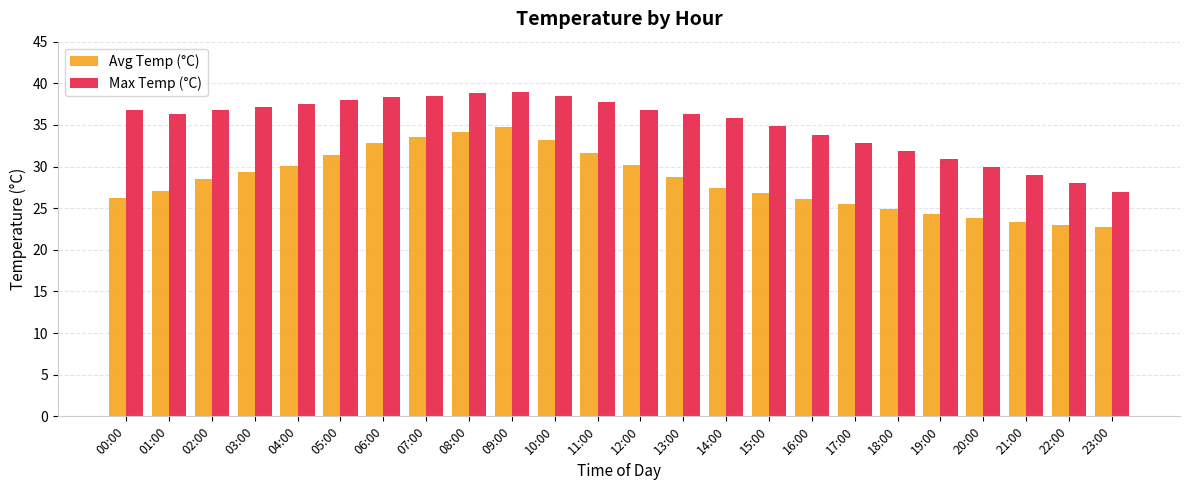

Are the bars horizontal?

No